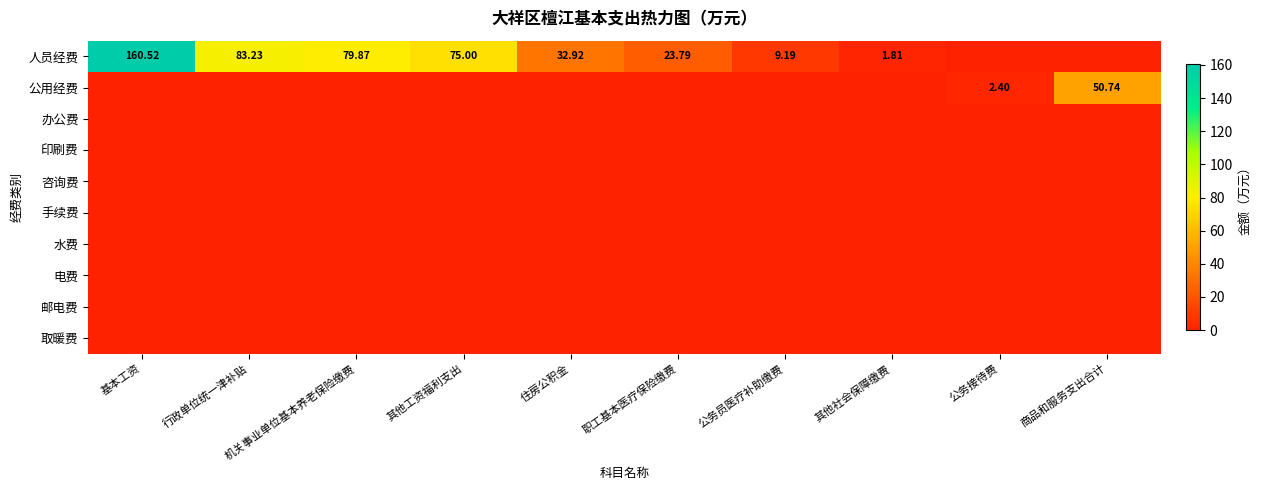

The value of 咨询费 at 行政单位统一津补贴 is 0.0. True or false?

True